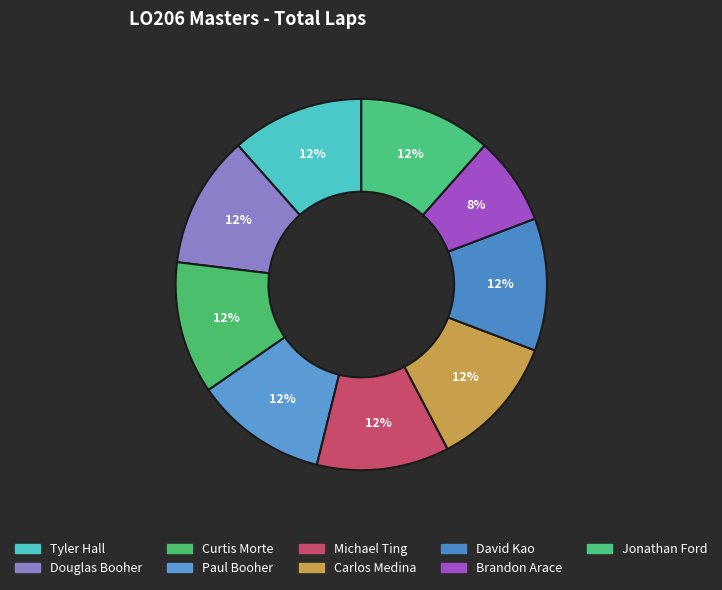

What is the largest slice in the pie chart?

Tyler Hall